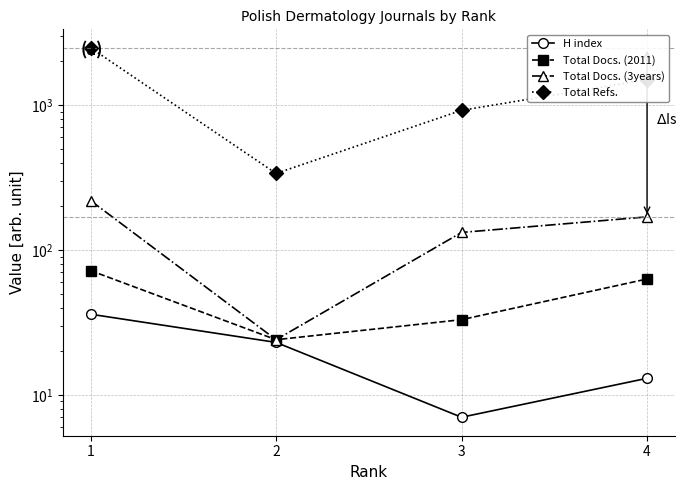

What is the average value of the Total Docs. (3years) series?

136